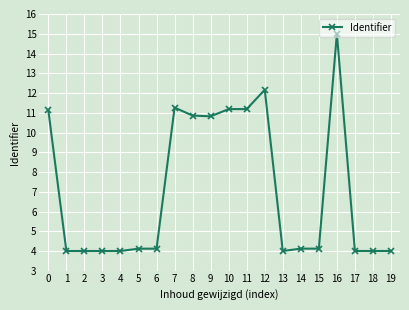

At which category does the chart reach its peak across all series?

16